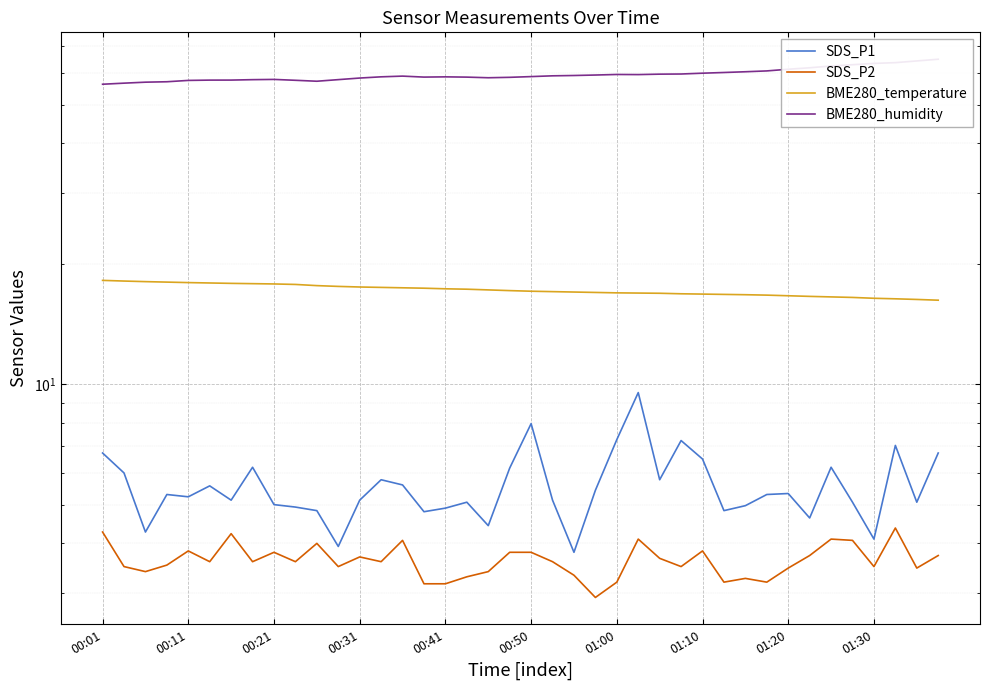

Between 00:11 and 21, which is larger?

00:11